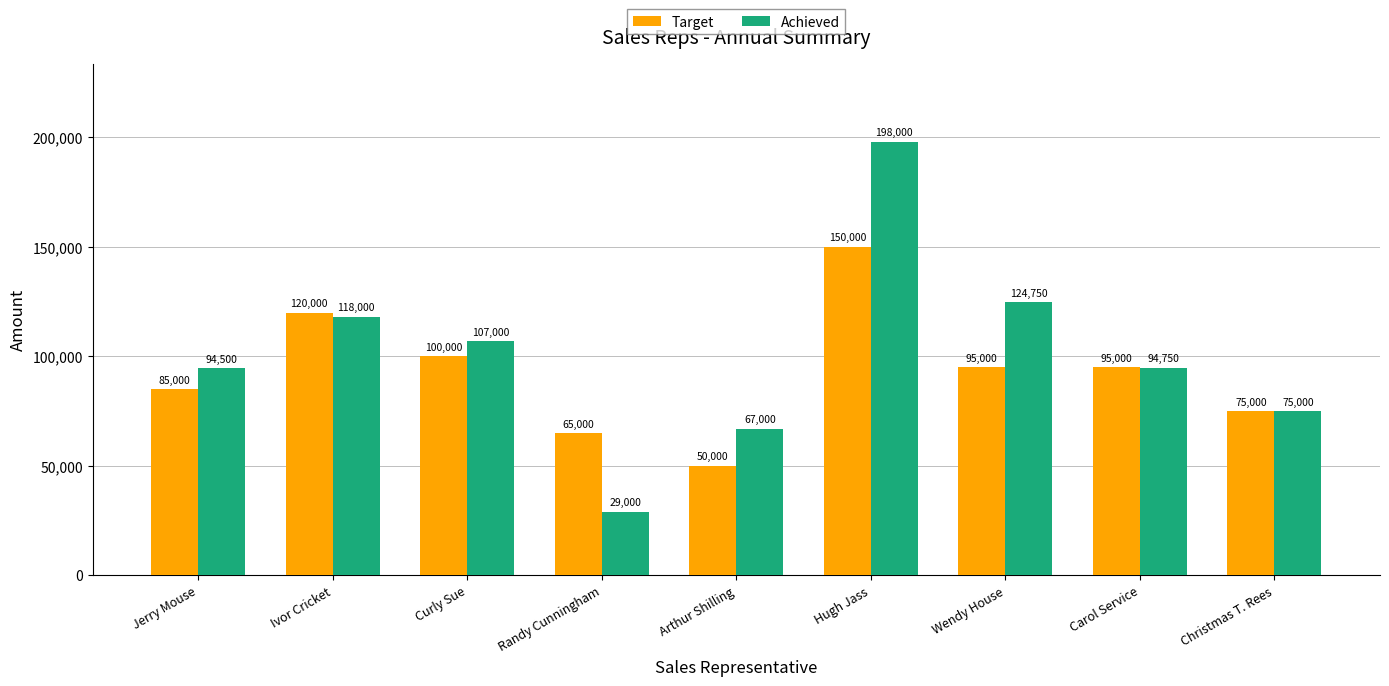

What is the value of the Achieved bar at the 8th from the left?

94750